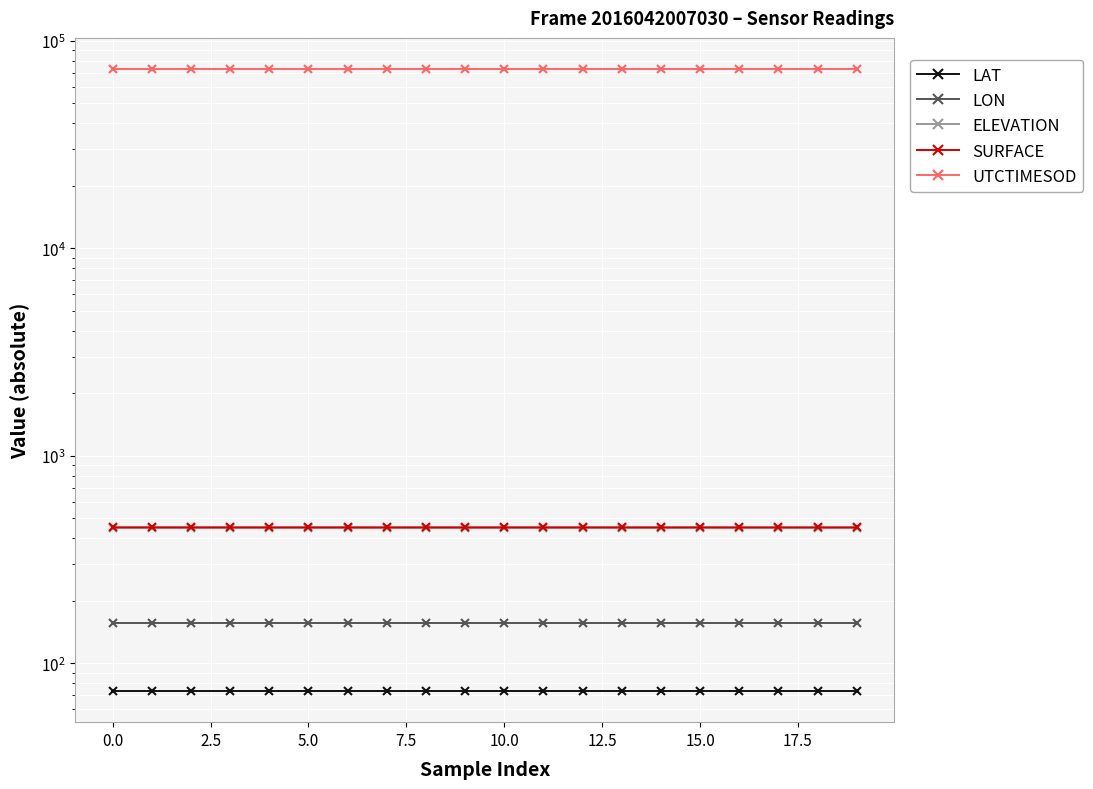

Which series has the largest total across all categories?

UTCTIMESOD